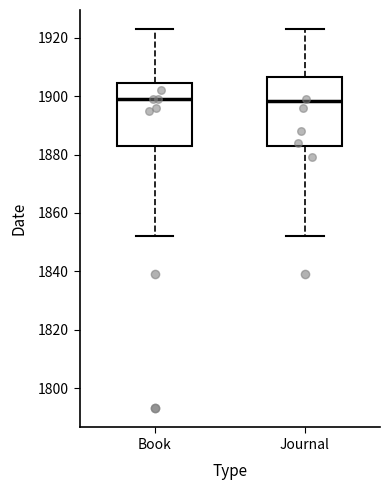

Reading left to right, read every box against the y-axis: the position of its median line, the range the box covers, and the ends of its whiskers. The values are not printed on the chart, so give them approximately, as read against the axis.

Book: median 1900, box 1882 to 1904, whiskers 1852 to 1924
Journal: median 1898, box 1882 to 1906, whiskers 1852 to 1924